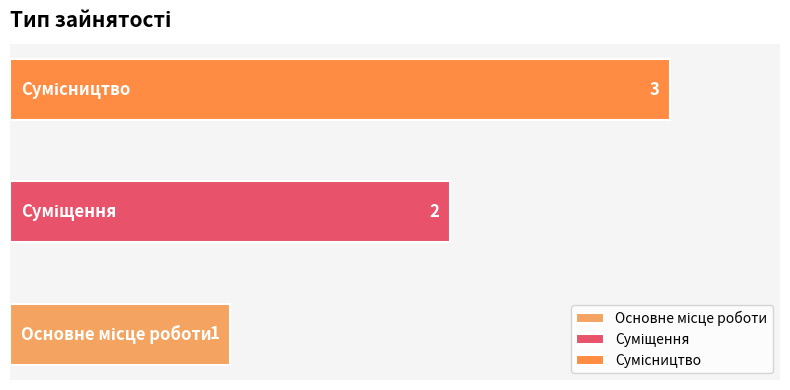

Reading right to left, transcribe all the data shown in this chart.

Сумісництво=3	Суміщення=2	Основне місце роботи=1